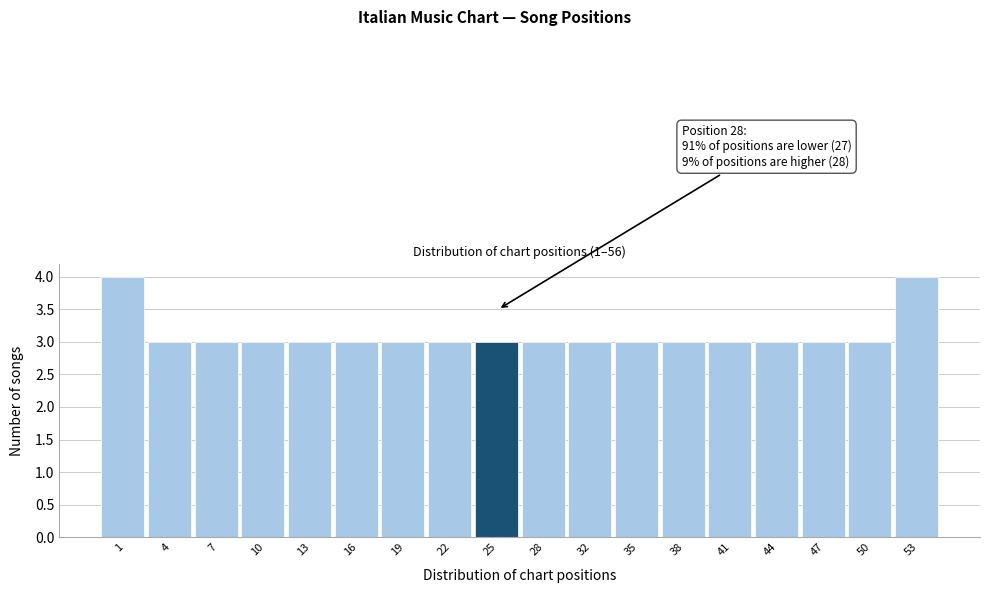

Reading left to right, list all the values displayed in this chart.

4	3	3	3	3	3	3	3	3	3	3	3	3	3	3	3	3	4